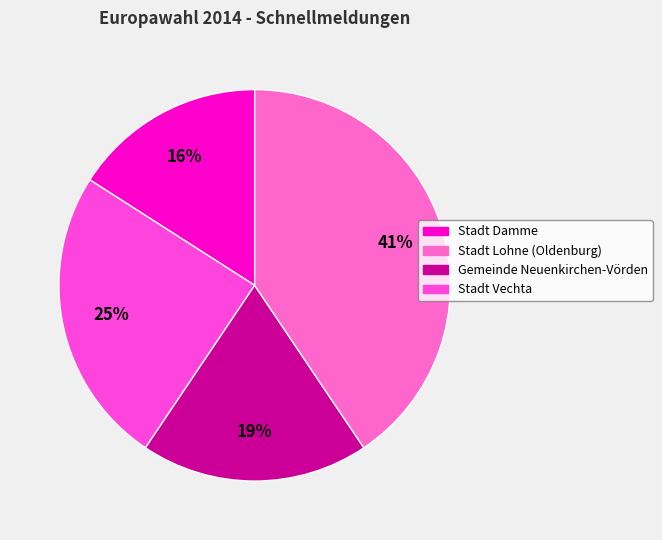

What is the largest slice in the pie chart?

Stadt Vechta